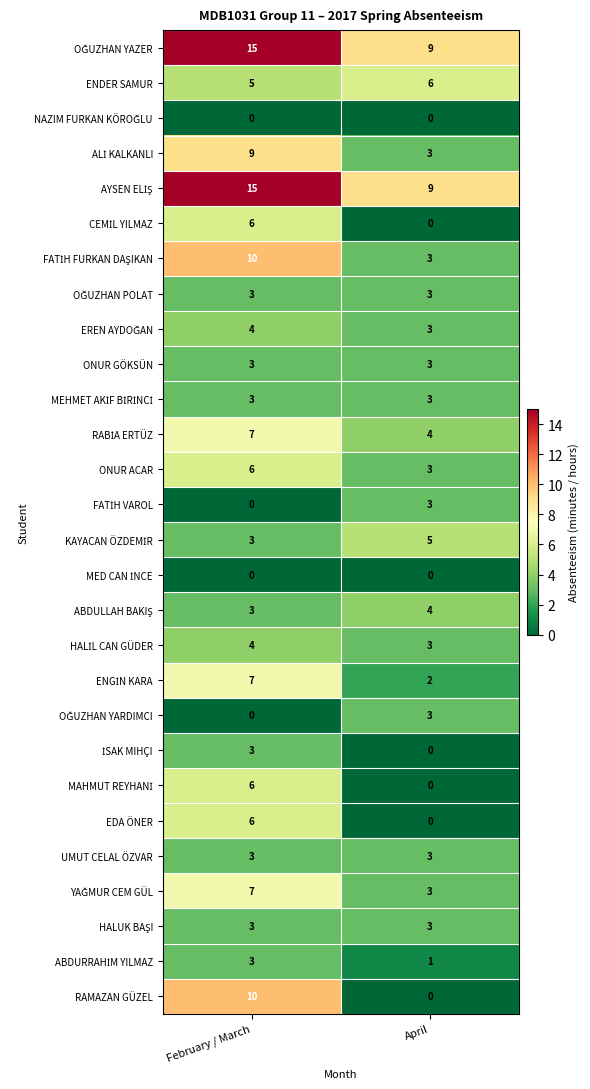

Which category has the highest value across all series?

February / March